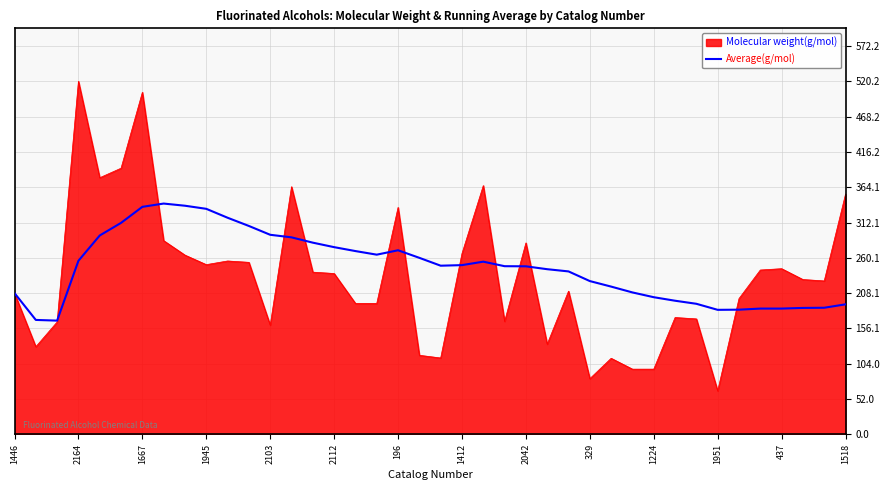

What is the lowest value of the Average(g/mol) series?

167.6